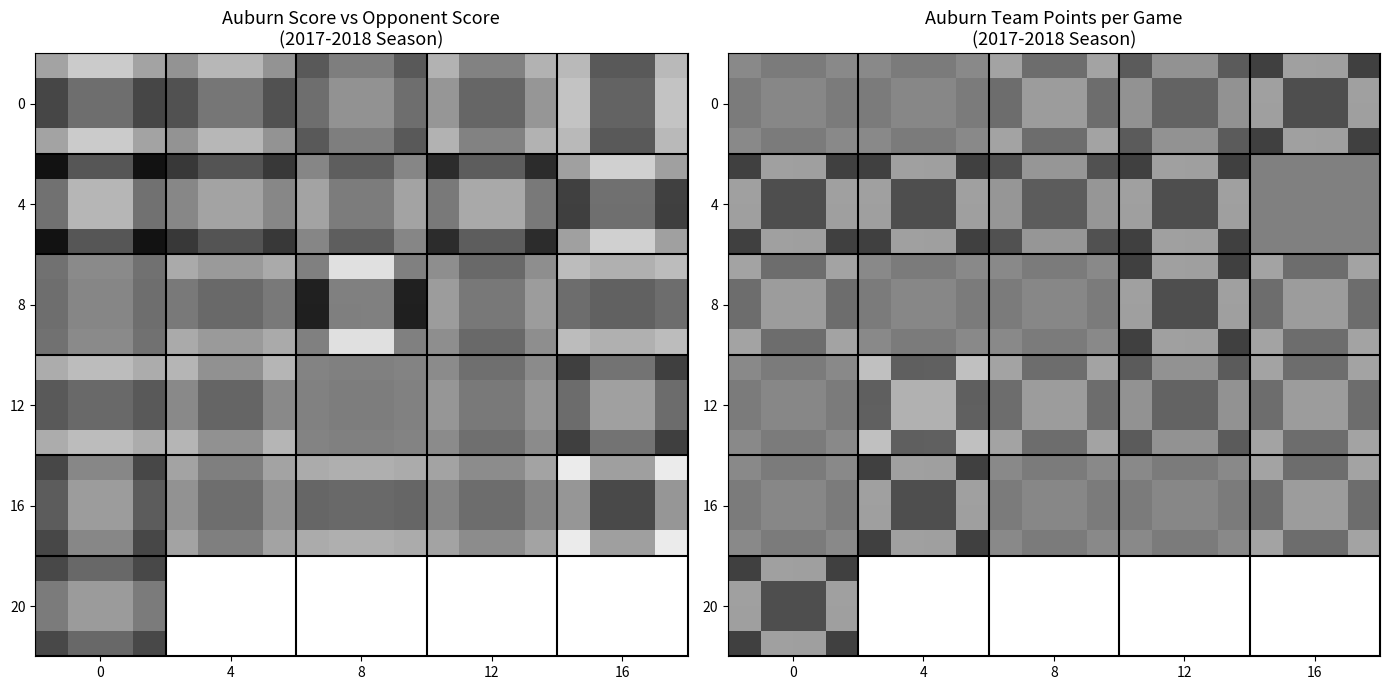

At how many categories does at least one series exceed 0?

20